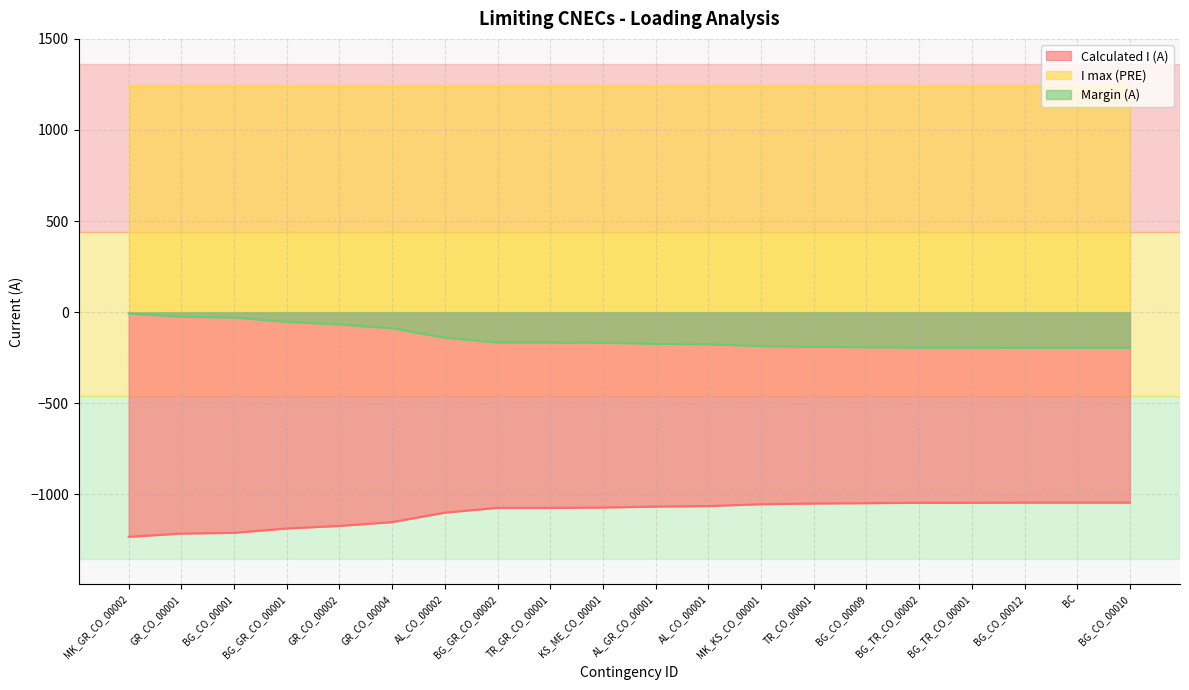

What is the average value of the Margin (A) series?

-140